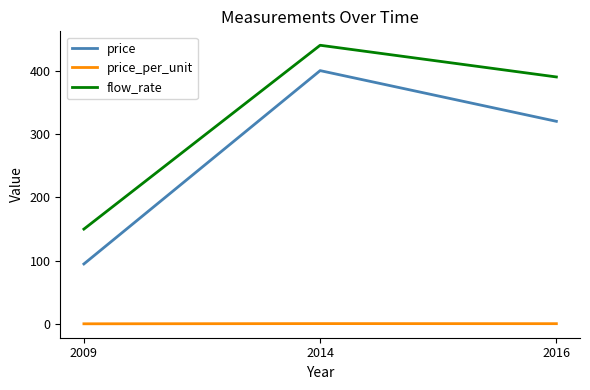

True or false: price_per_unit has a value of 0.6 at 2009.

True